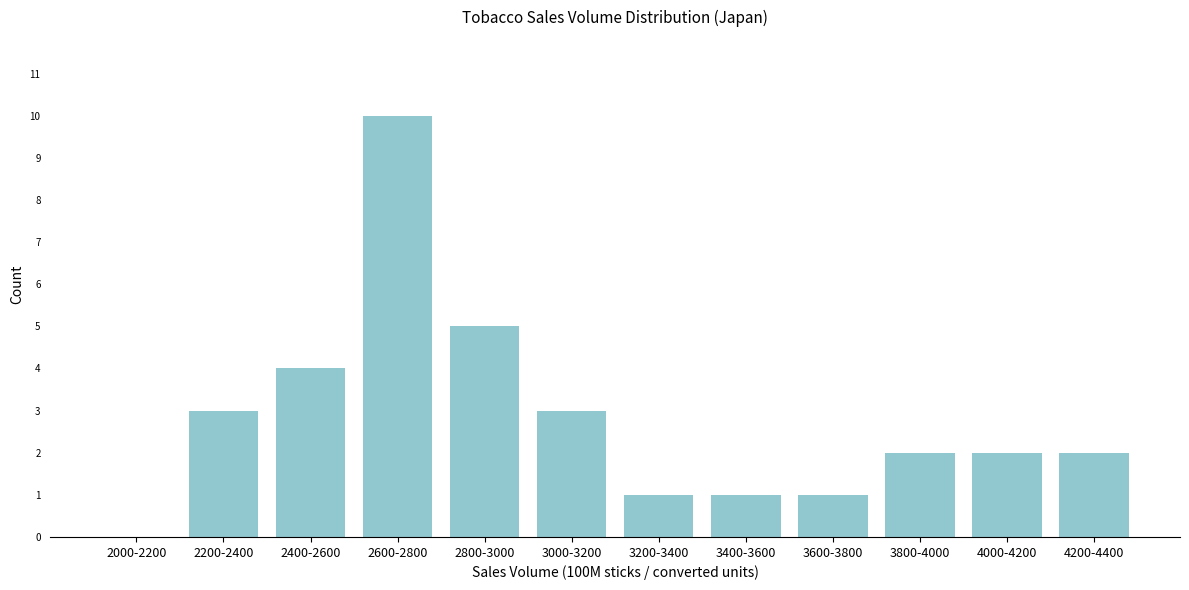

Reading right to left, transcribe all the data shown in this chart.

4200-4400=2	4000-4200=2	3800-4000=2	3600-3800=1	3400-3600=1	3200-3400=1	3000-3200=3	2800-3000=5	2600-2800=10	2400-2600=4	2200-2400=3	2000-2200=0